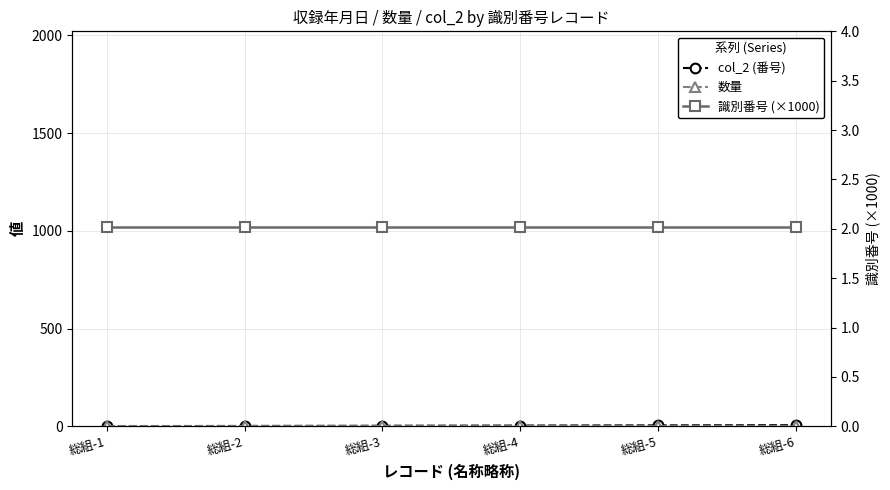

The value of 数量 at 総組-3 is 1.0. True or false?

True